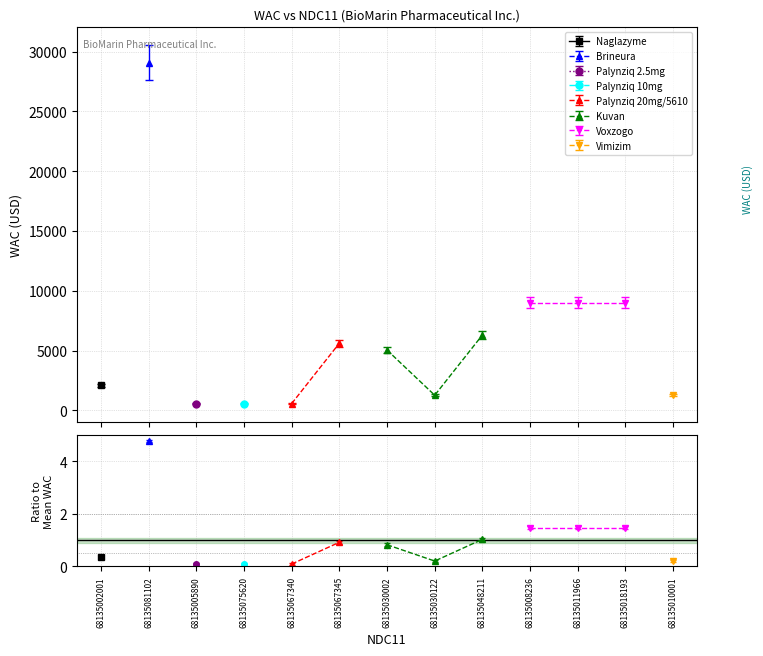

What is the sum of all values?

79297